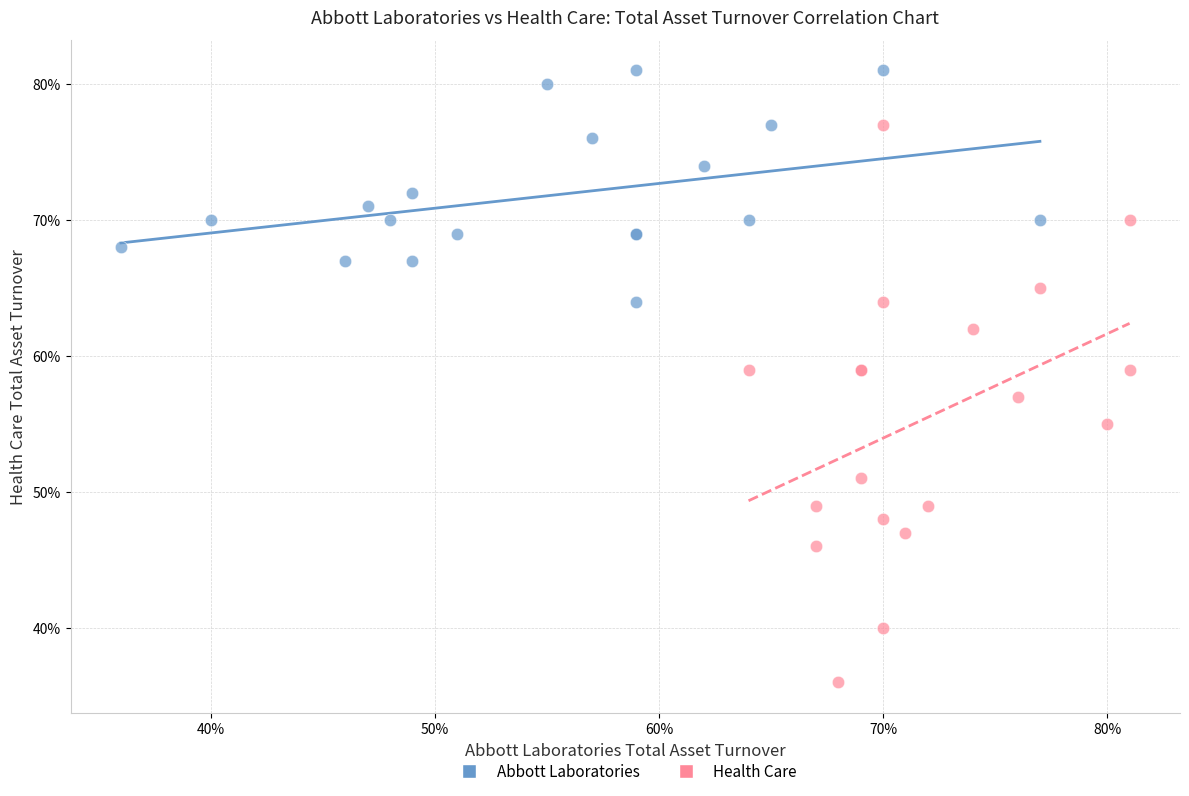

What are all the series names shown in the legend?

Abbott Laboratories, Health Care